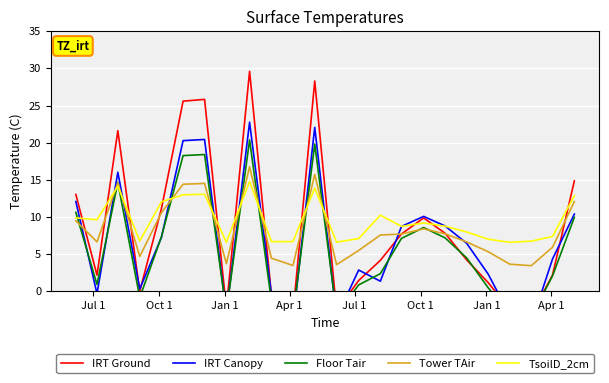

What is the minimum value for TsoilD_2cm?

6.6